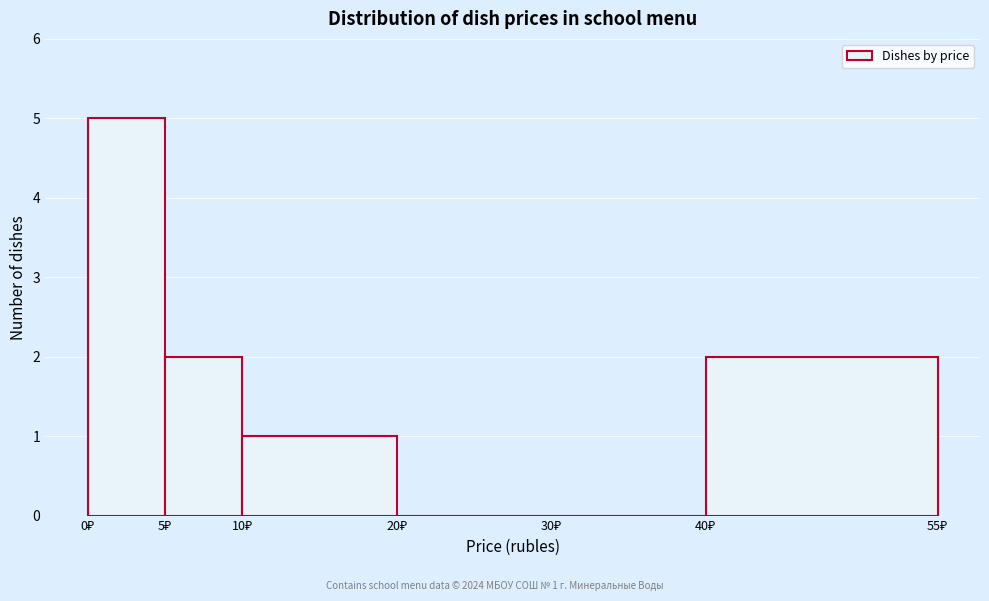

Over which range of the x-axis is the bar tallest?

0 to 5